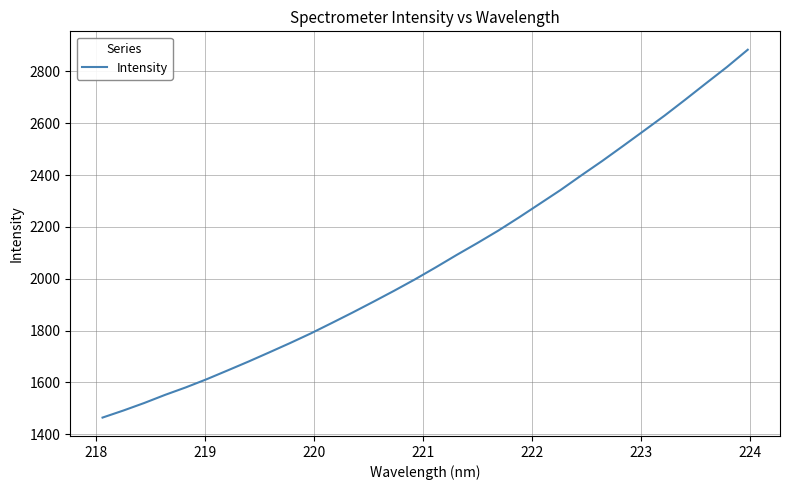

What is the maximum value shown in the chart?

2883.6